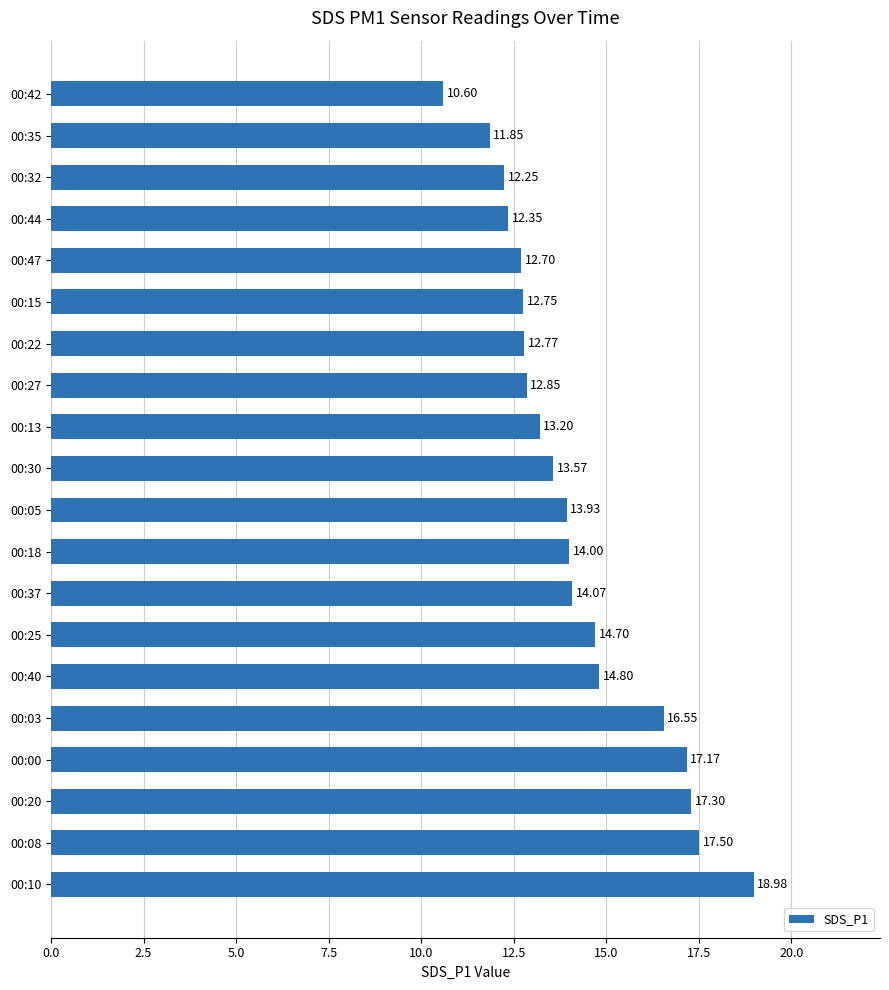

What is the ratio of the value at 00:00 to the value at 00:30?

1.3